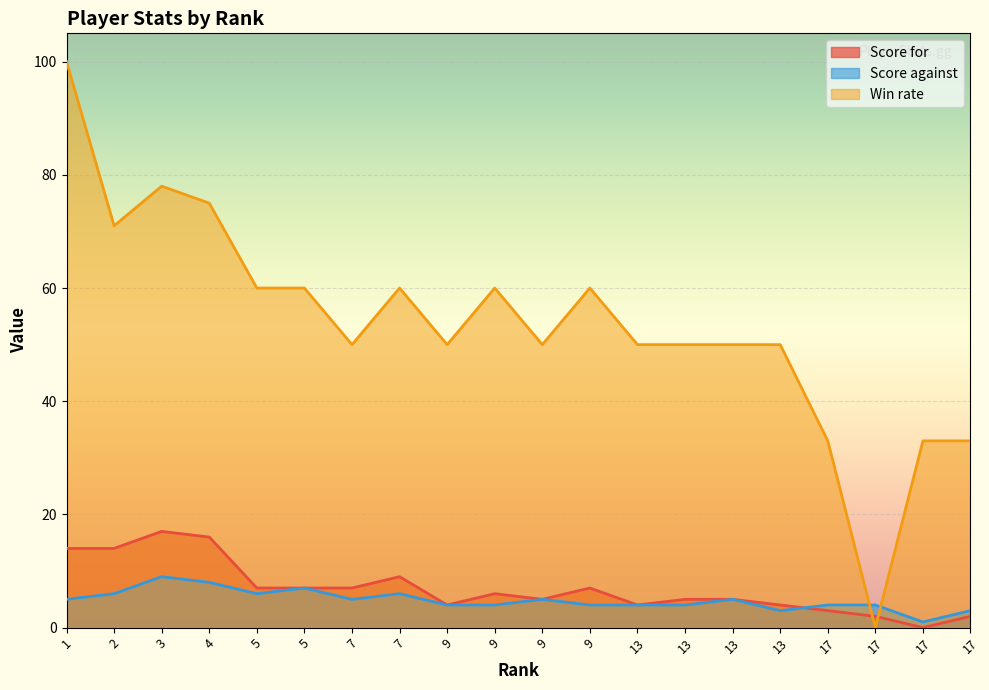

What are all the series names shown in the legend?

Score for, Score against, Win rate